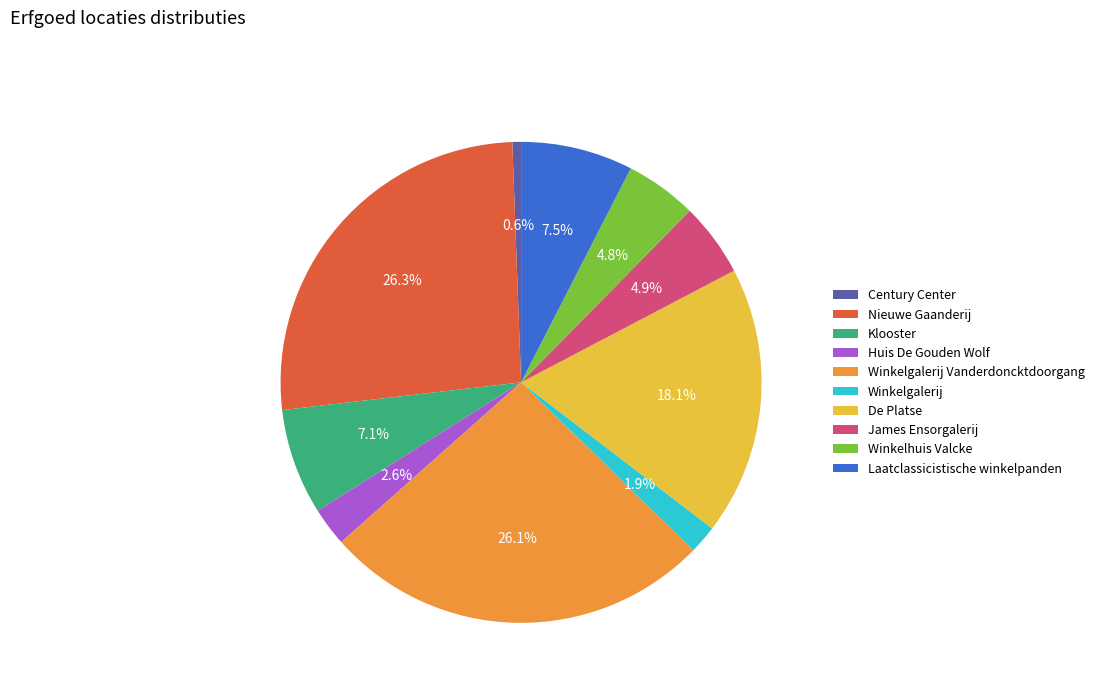

Which slice is the smallest?

Century Center